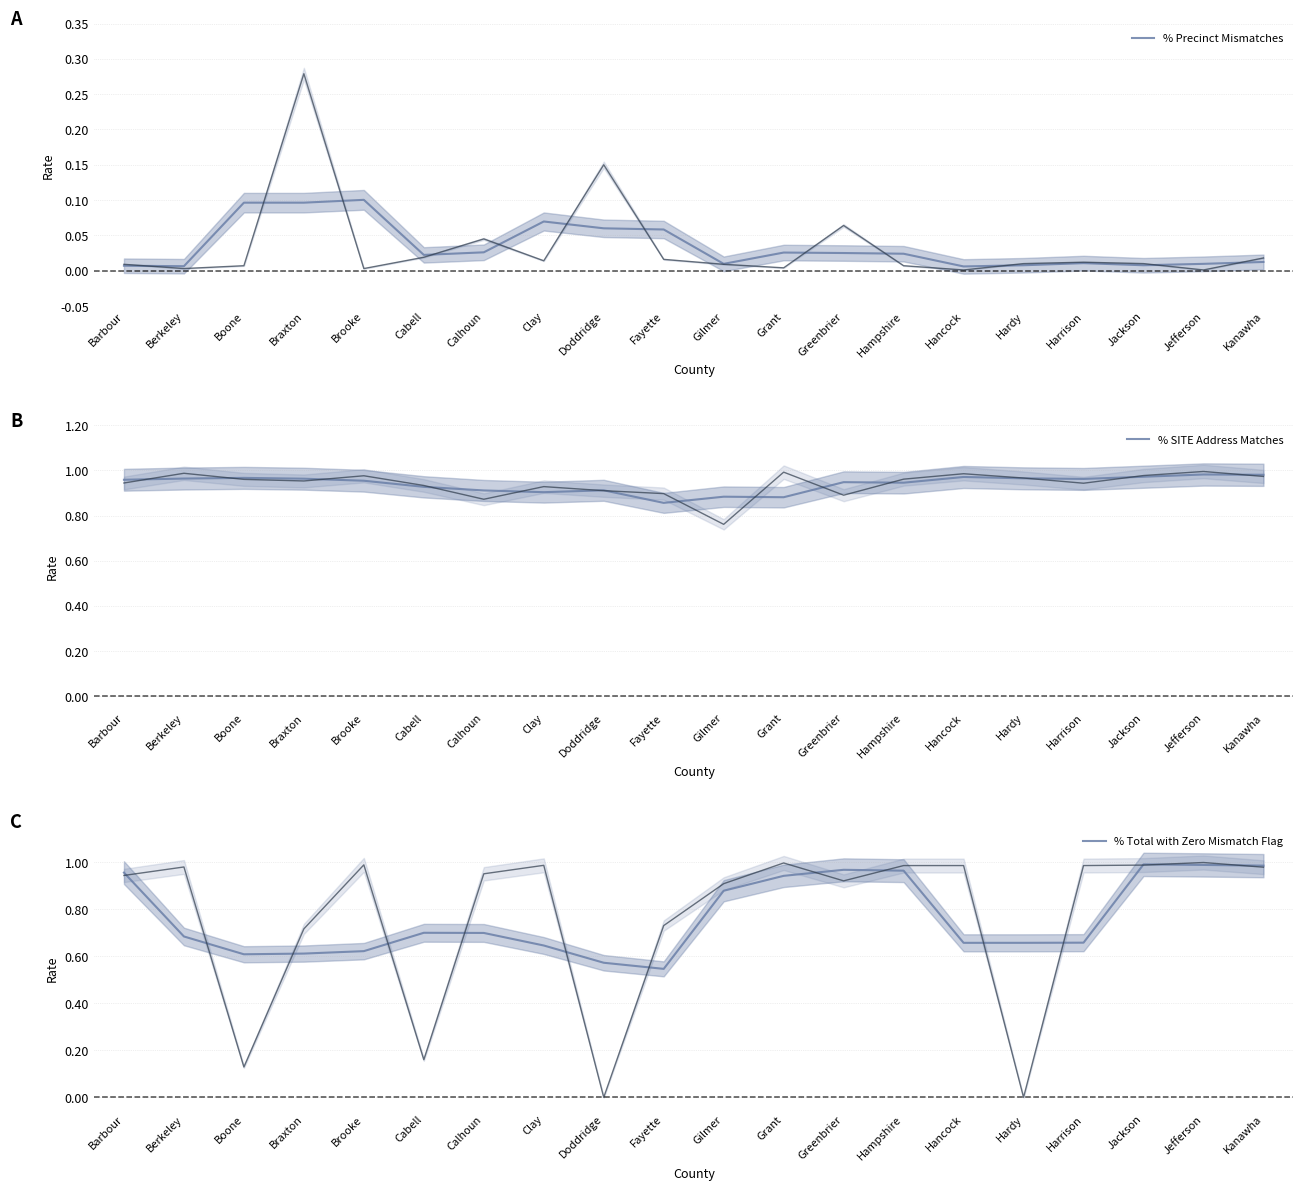

Which series has the widest spread of values?

% Total with Zero Mismatch Flag